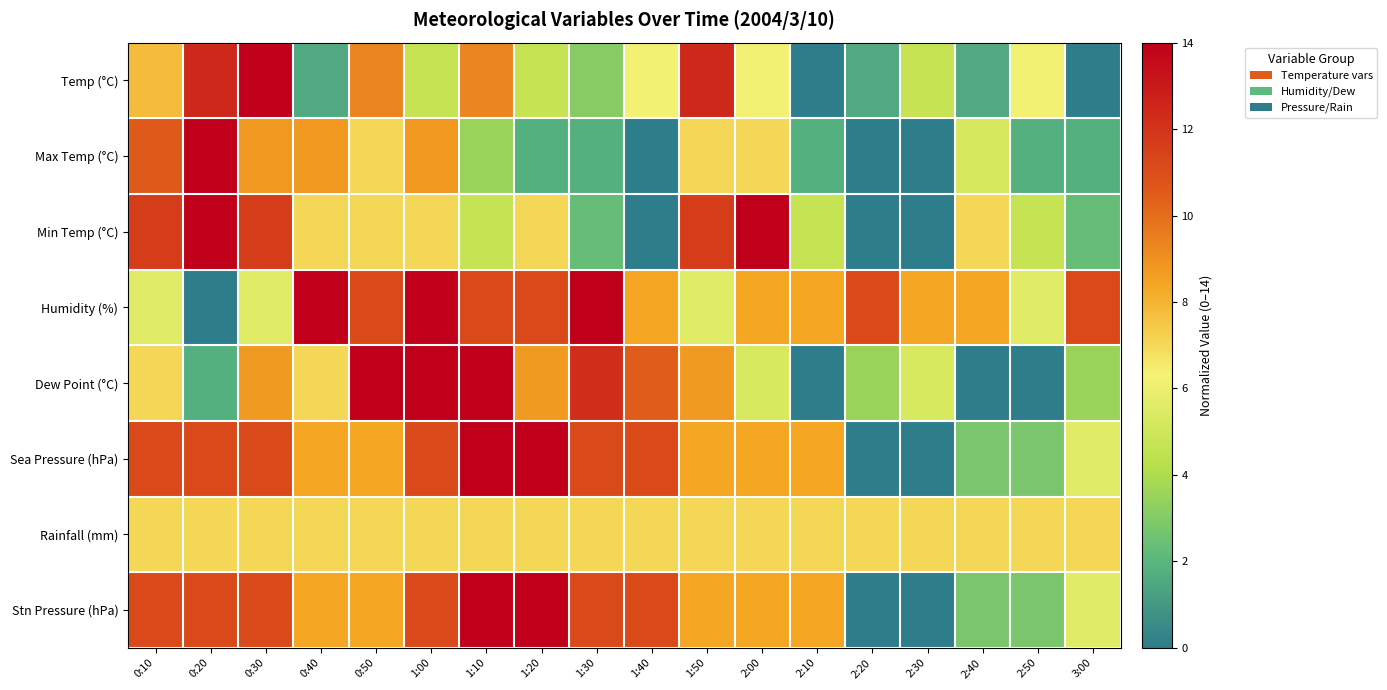

At which category does the chart reach its minimum across all series?

2:10